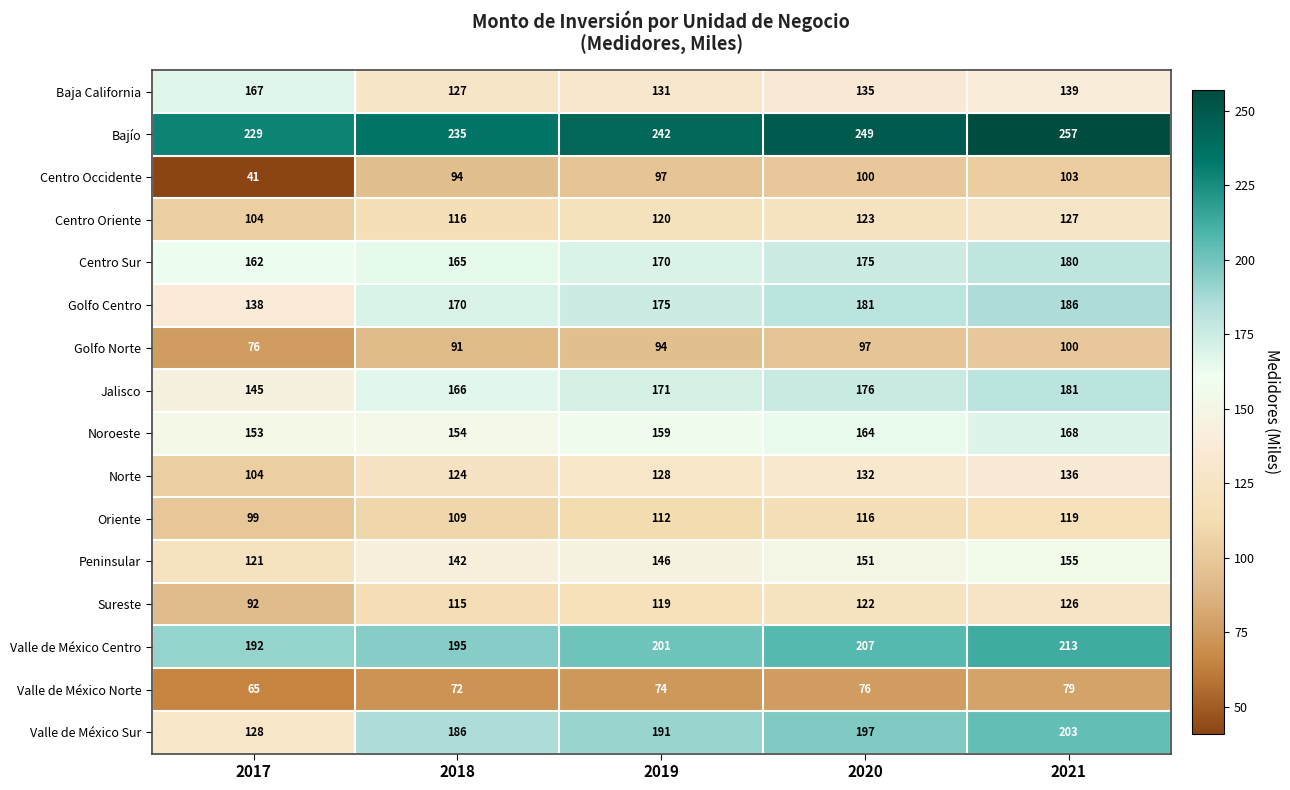

At how many categories does at least one series exceed 192?

5